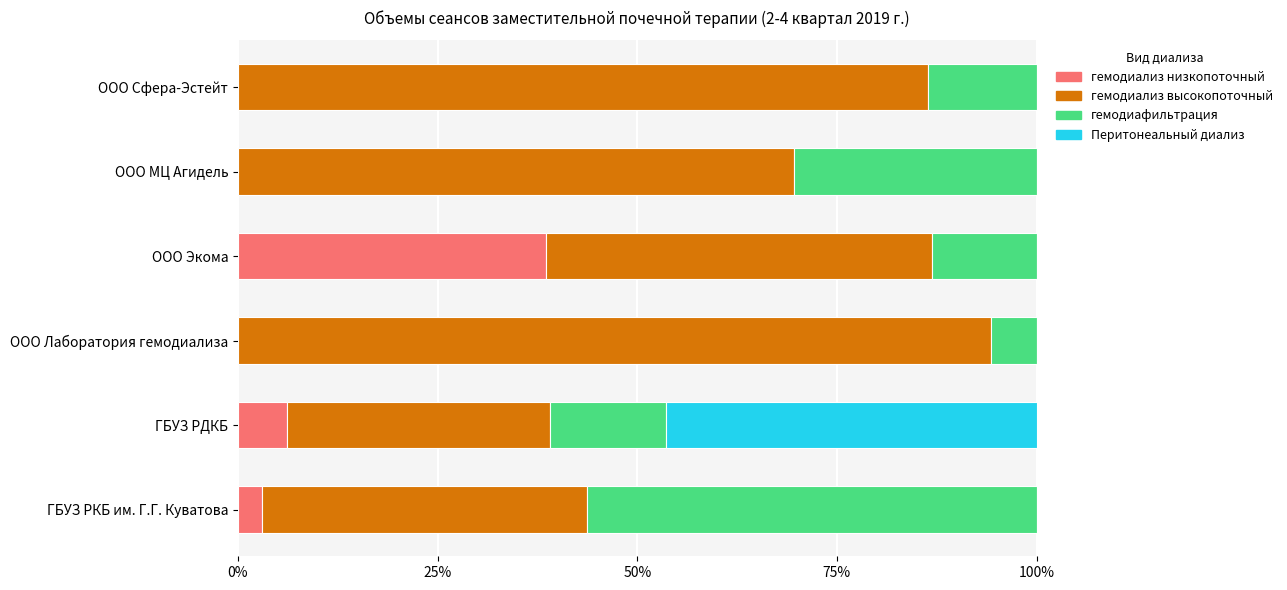

True or false: гемодиализ низкопоточный has a value of 0.0 at ООО МЦ Агидель.

True